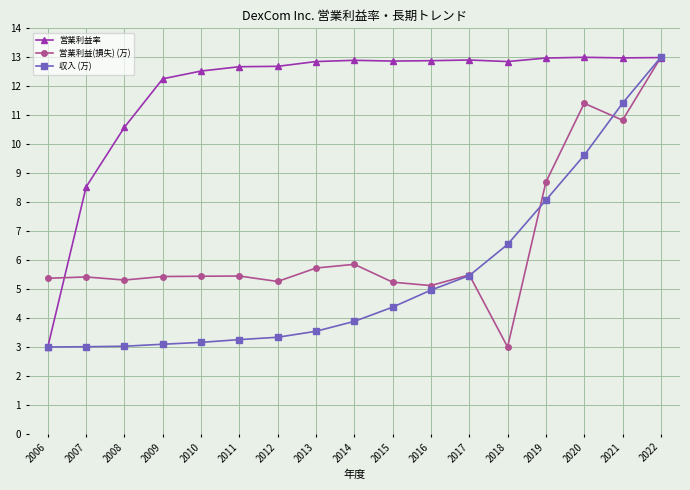

What is the maximum value for 収入 (万)?

13.0